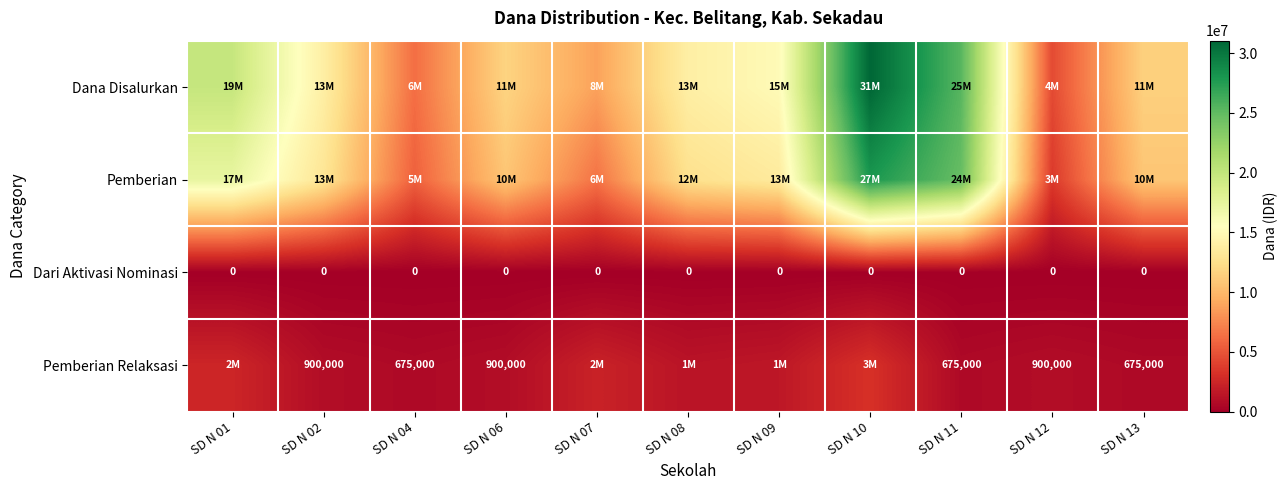

Is the value of Pemberian Relaksasi at SD N 13 greater than the value of Dari Aktivasi Nominasi at SD N 07?

Yes